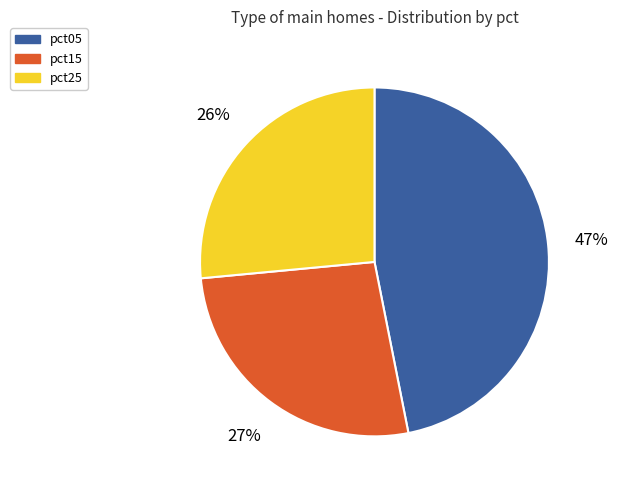

Is there a majority slice in this chart?

No